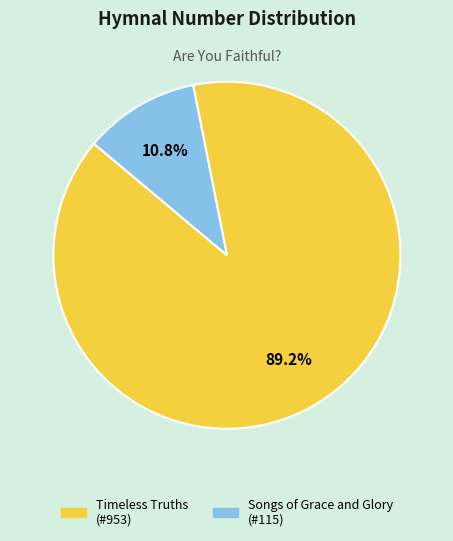

True or false: Songs of Grace and Glory accounts for 19% of the total.

False